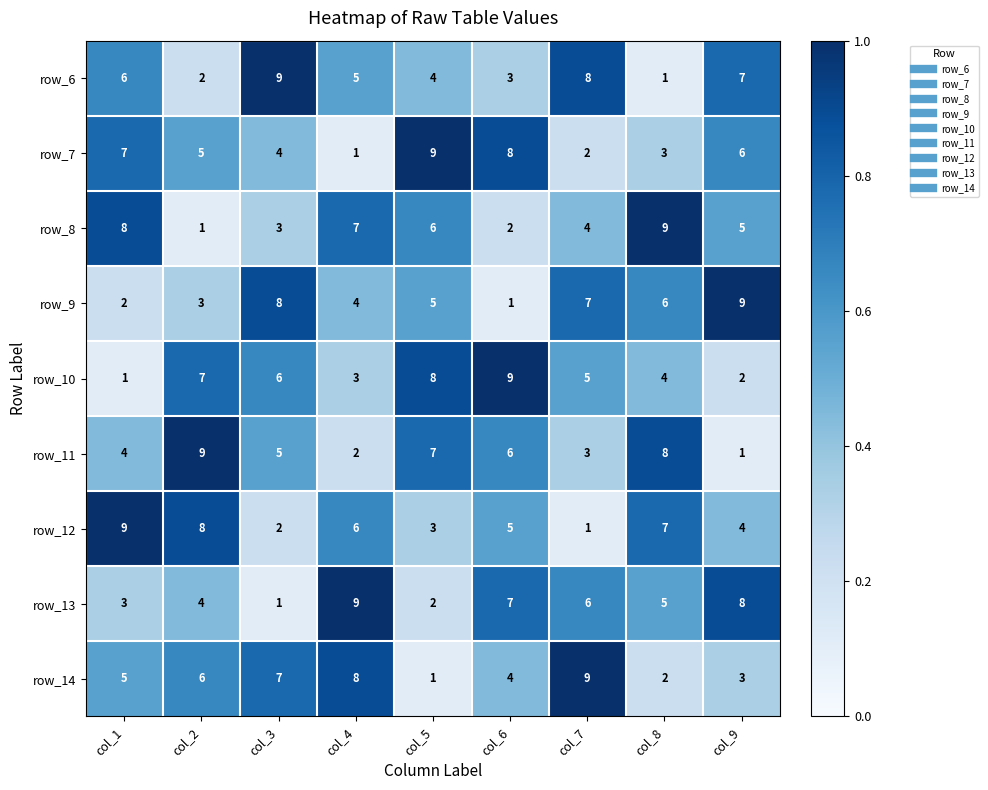

List the labels in order of row_10 value, smallest first.

col_1, col_9, col_4, col_8, col_7, col_3, col_2, col_5, col_6